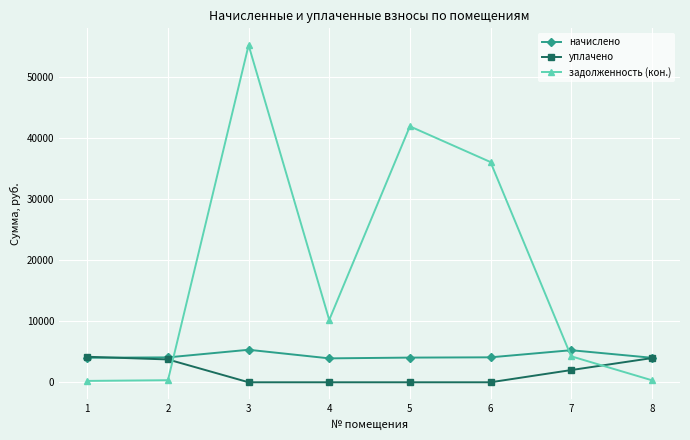

What is the sum of the задолженность (кон.) values at 7 and 5?

46186.4